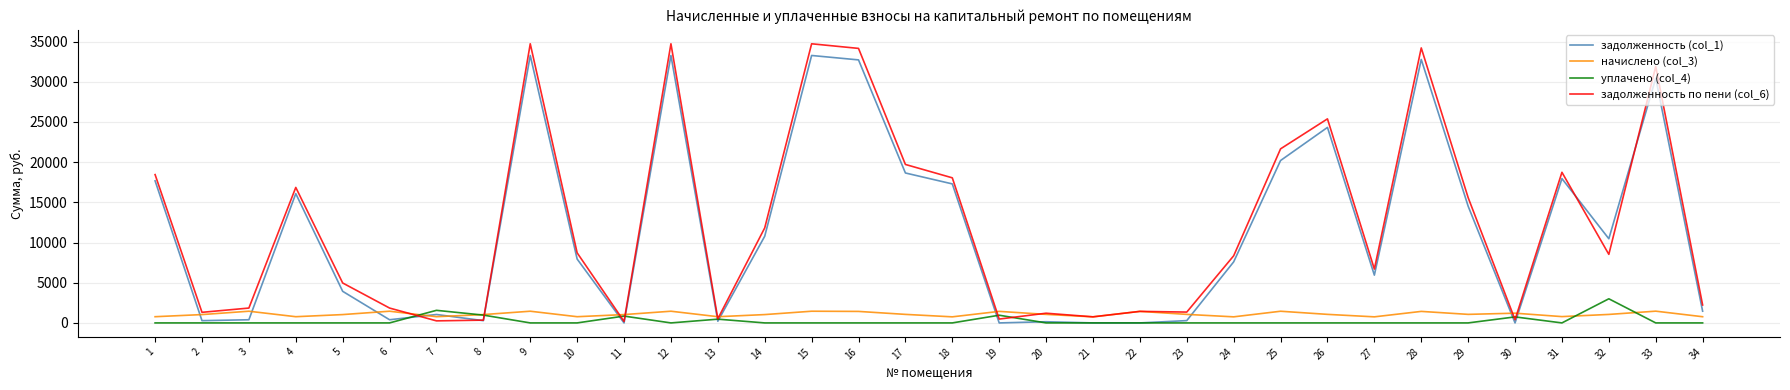

How many interior local valleys does the начислено (col_3) series have?

10